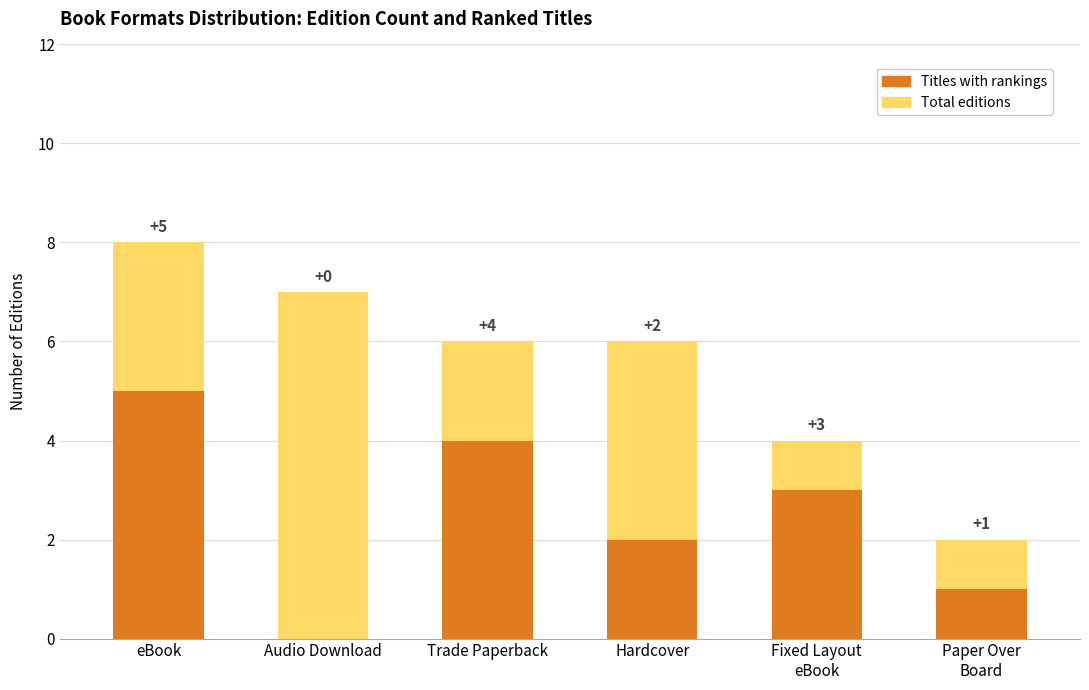

The value of Titles with rankings at Audio Download is 3. True or false?

False